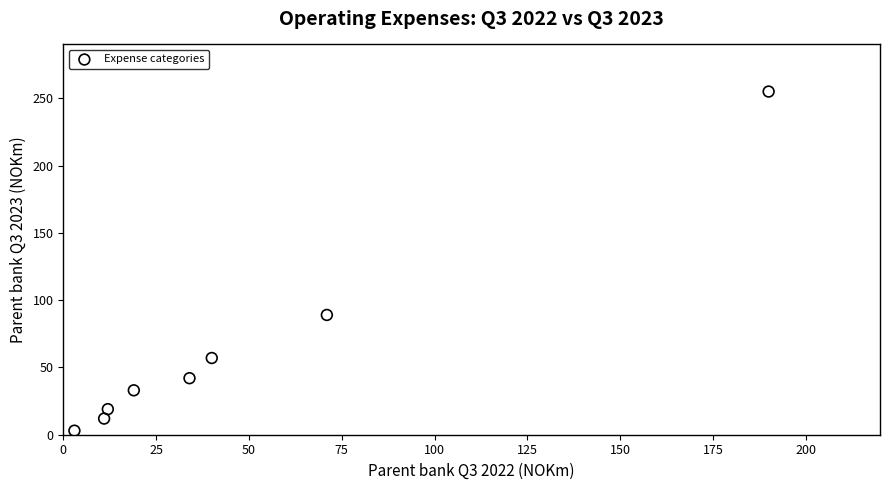

What Y value in the scatter plot is closest to 129?

89